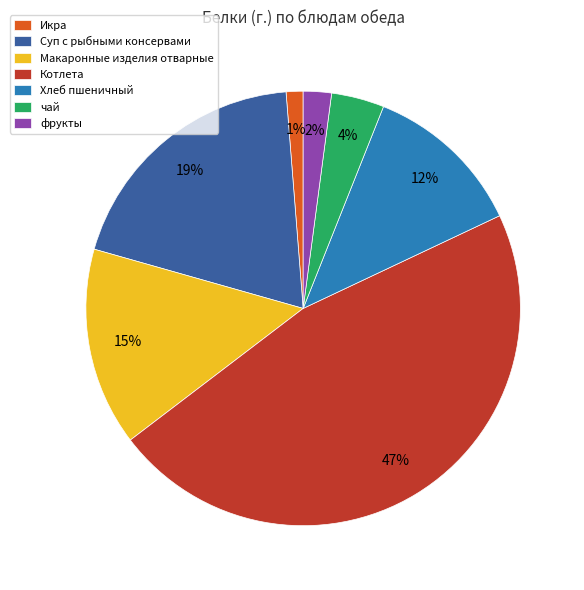

True or false: Макаронные изделия отварные accounts for 1% of the total.

False